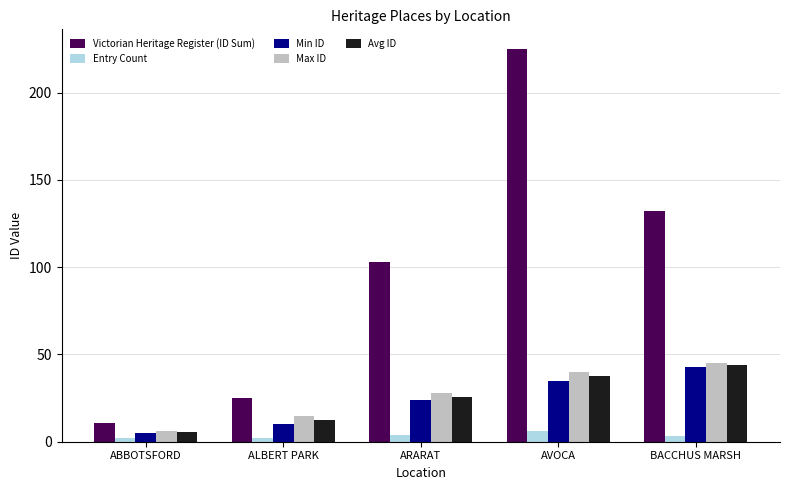

What is the value of the Entry Count bar at the 3rd from the left?

4.0